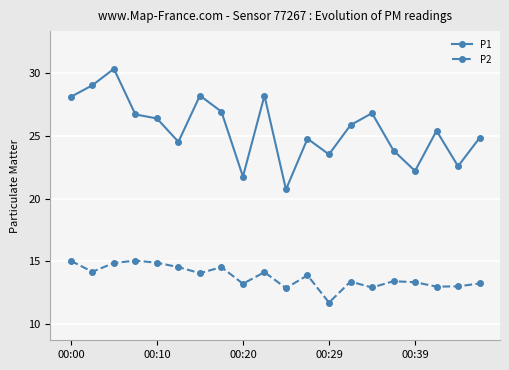

How many lines are shown in the chart?

2